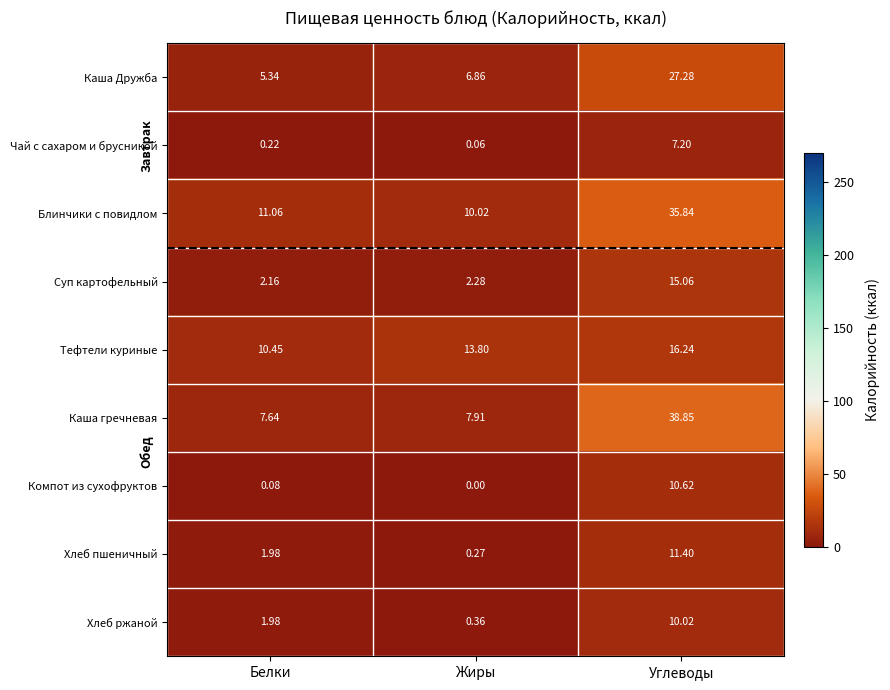

Which category has the highest value in the Каша Дружба series?

Углеводы